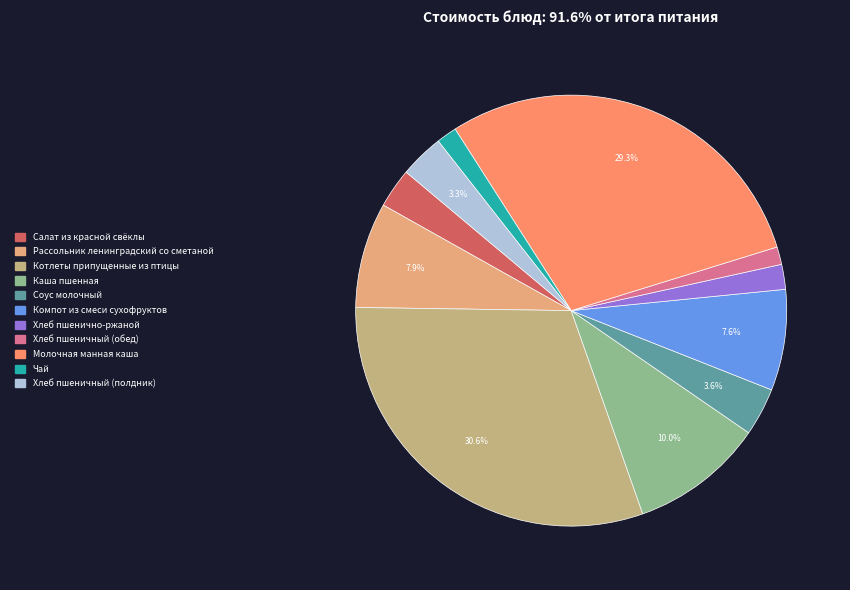

True or false: Чай accounts for 11% of the total.

False